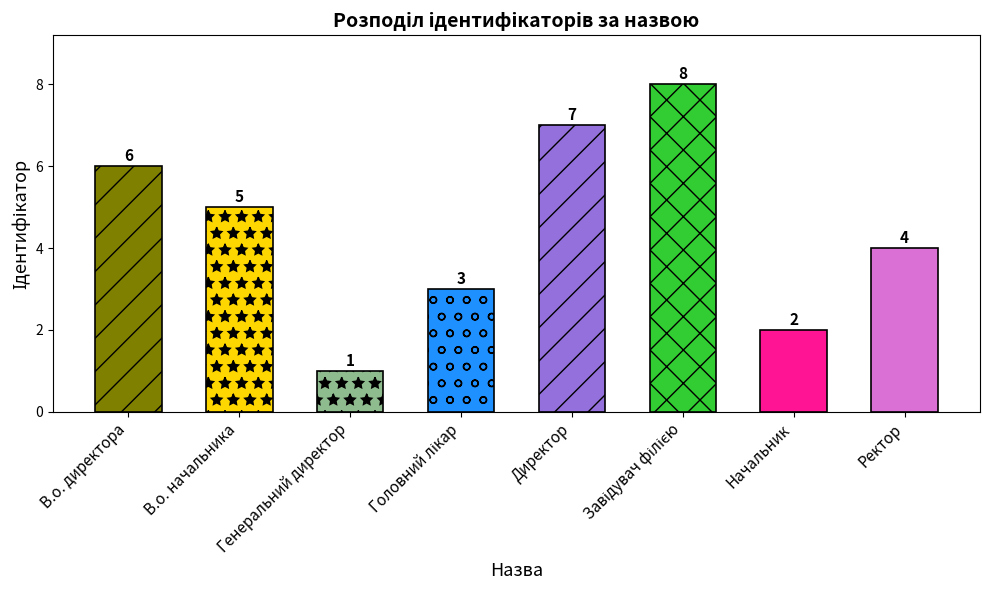

How many values are below 5?

4